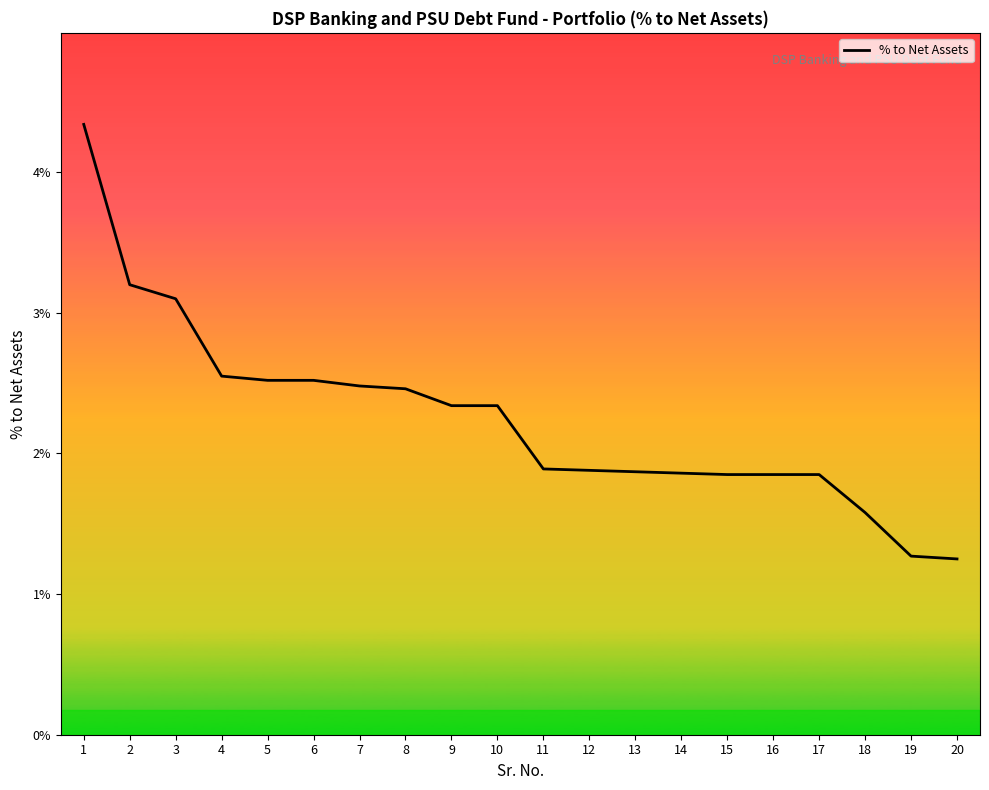

Is this an area chart (filled region under the line)?

No